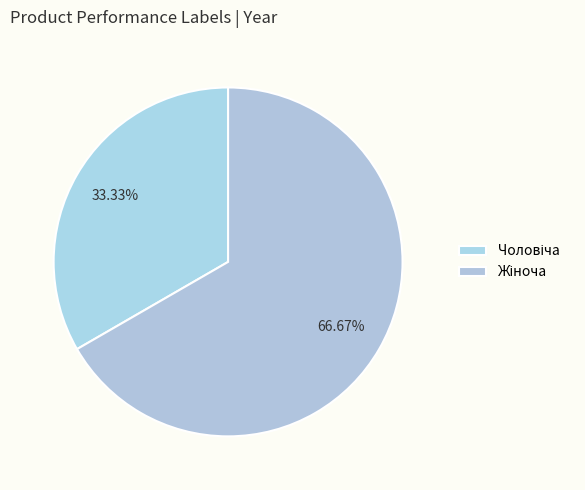

How many segments does this pie chart have?

2